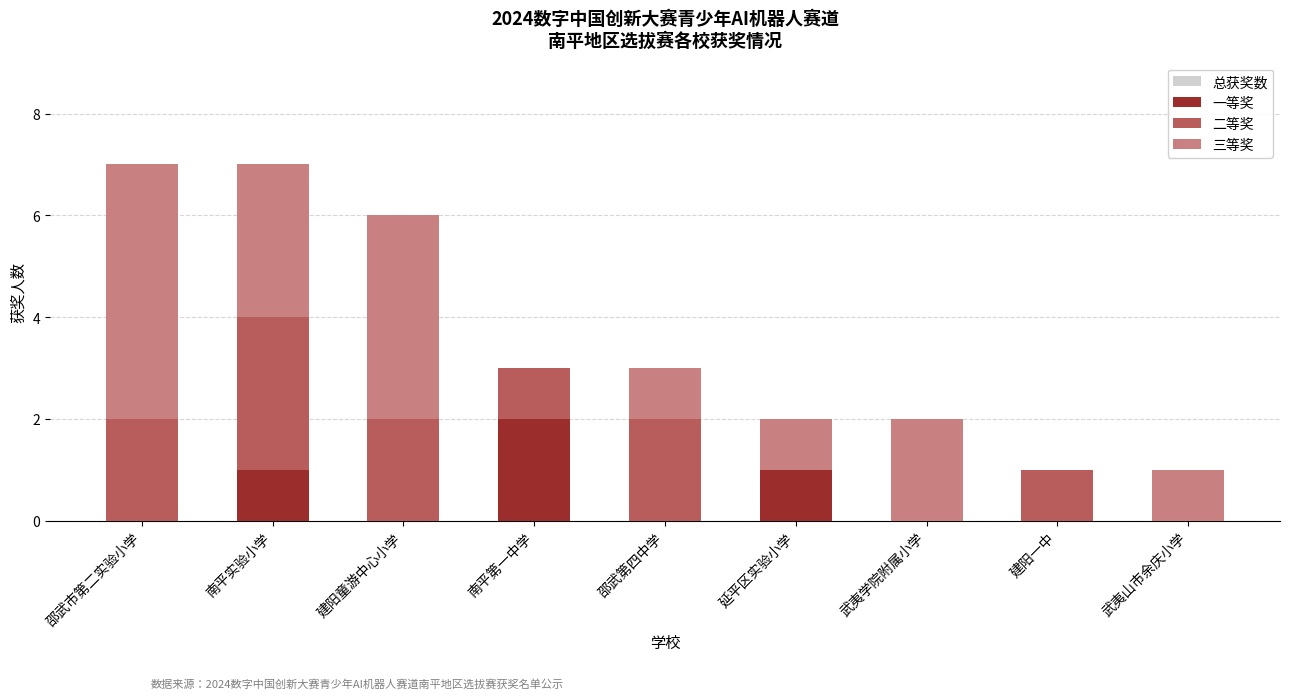

At which label does 三等奖 first exceed 1?

邵武市第二实验小学